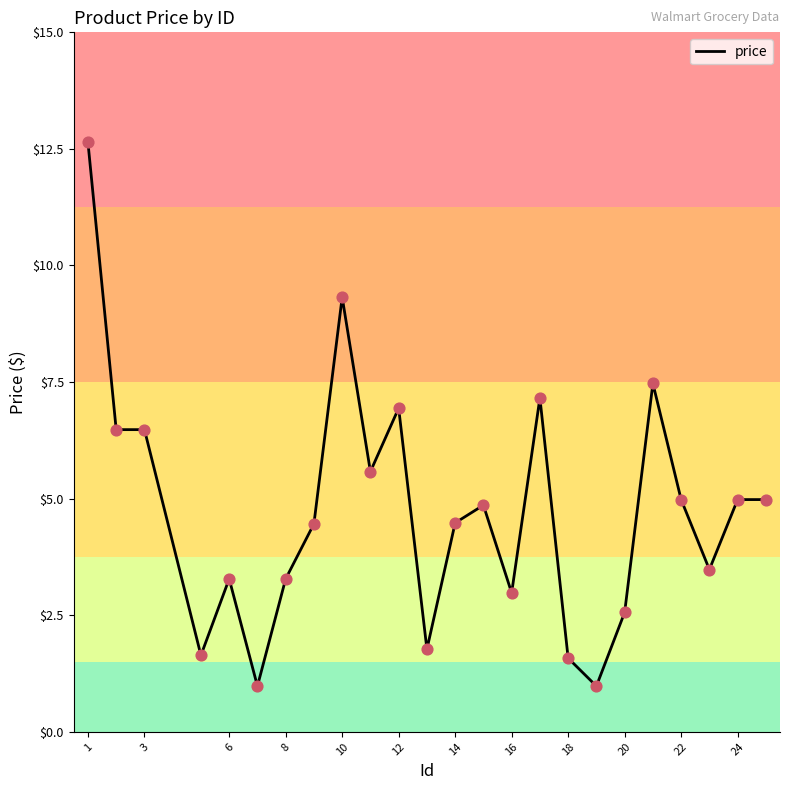

What is the maximum value shown in the chart?

12.6